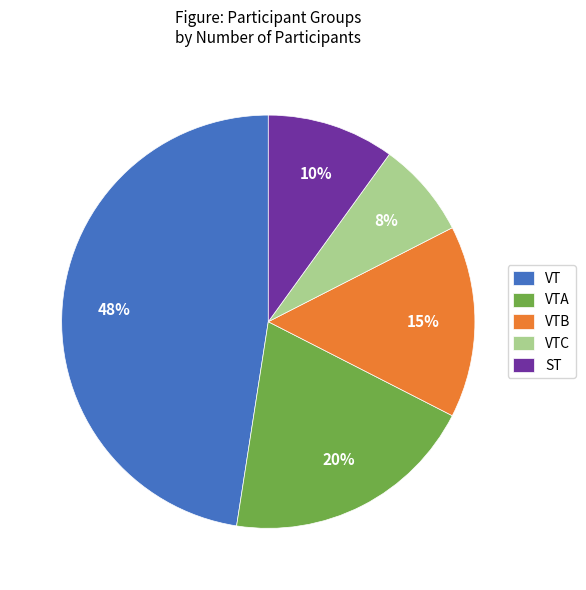

To the nearest percent, what is the difference between the largest and smallest slice percentages?

40%